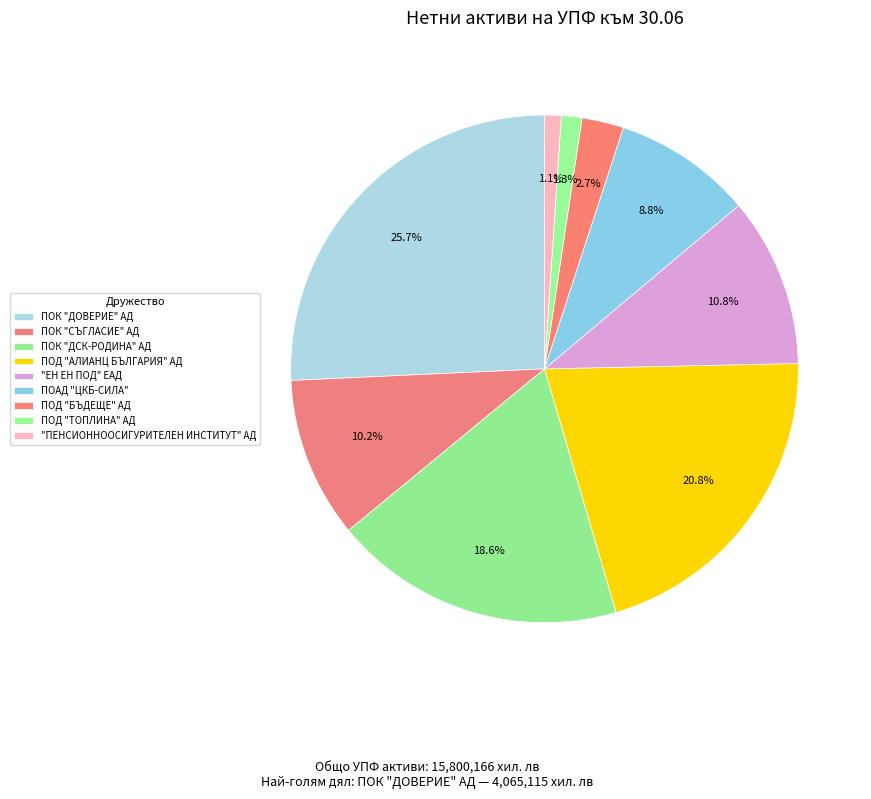

What is the change in value from ПОК "СЪГЛАСИЕ" АД to ПОД "АЛИАНЦ БЪЛГАРИЯ" АД?

+1665710